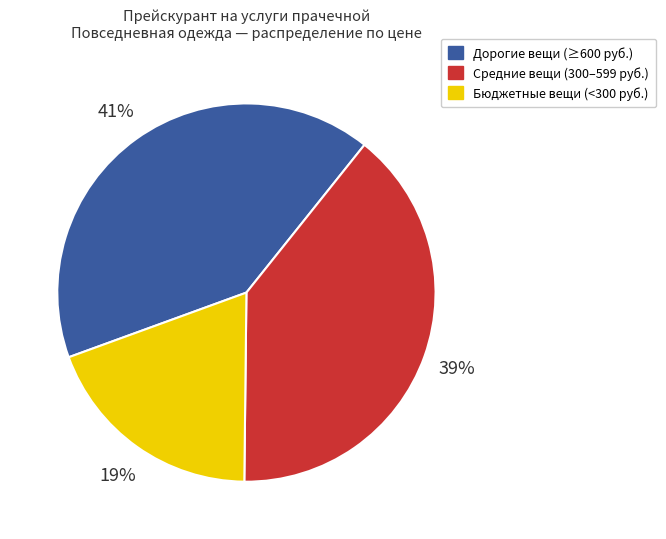

To the nearest percent, what is the average slice percentage?

33%